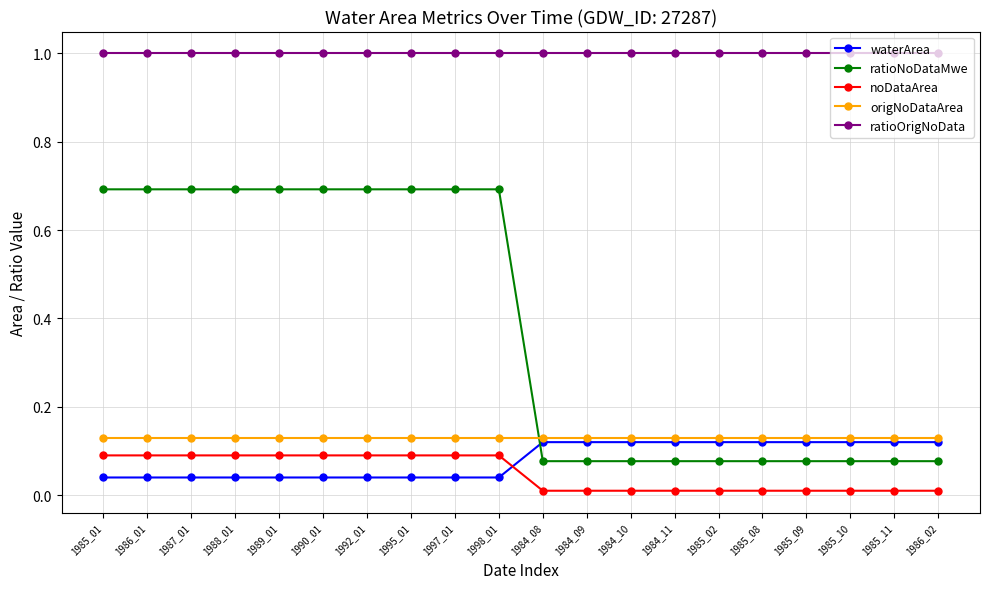

What is the label of the 10th point from the left?

1998_01